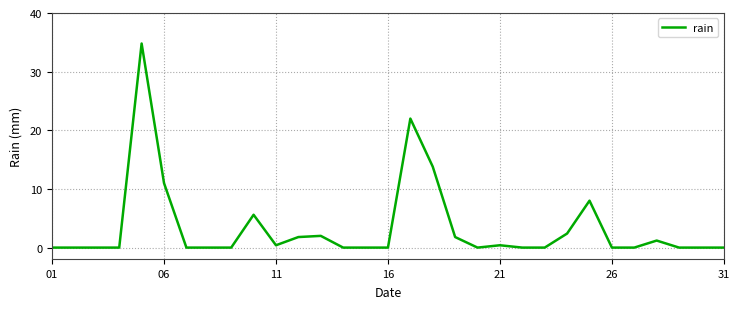

What is the difference between the maximum and minimum values?

34.8